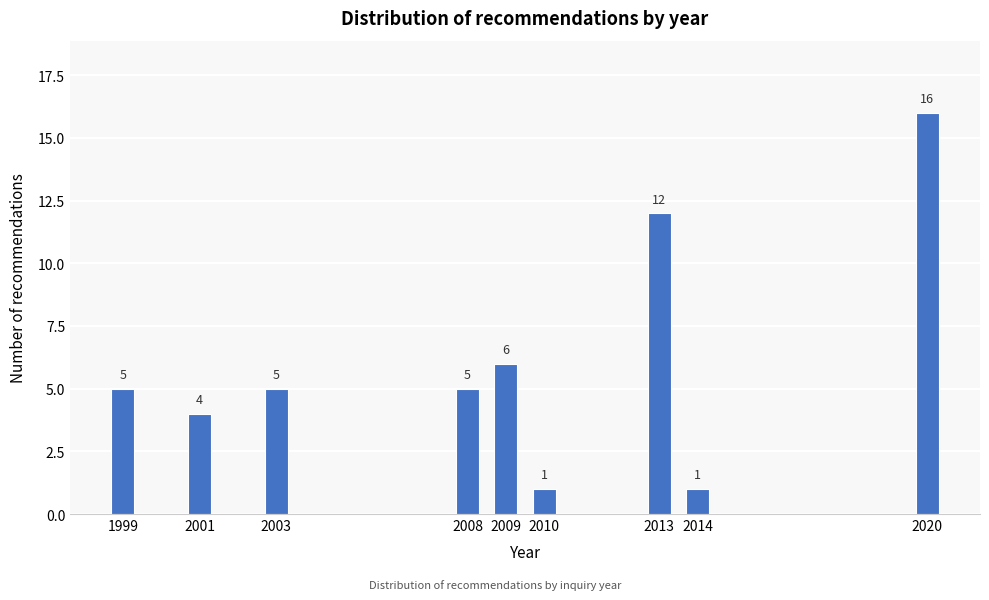

Reading left to right, extract all data points from this chart.

5	4	5	5	6	1	12	1	16